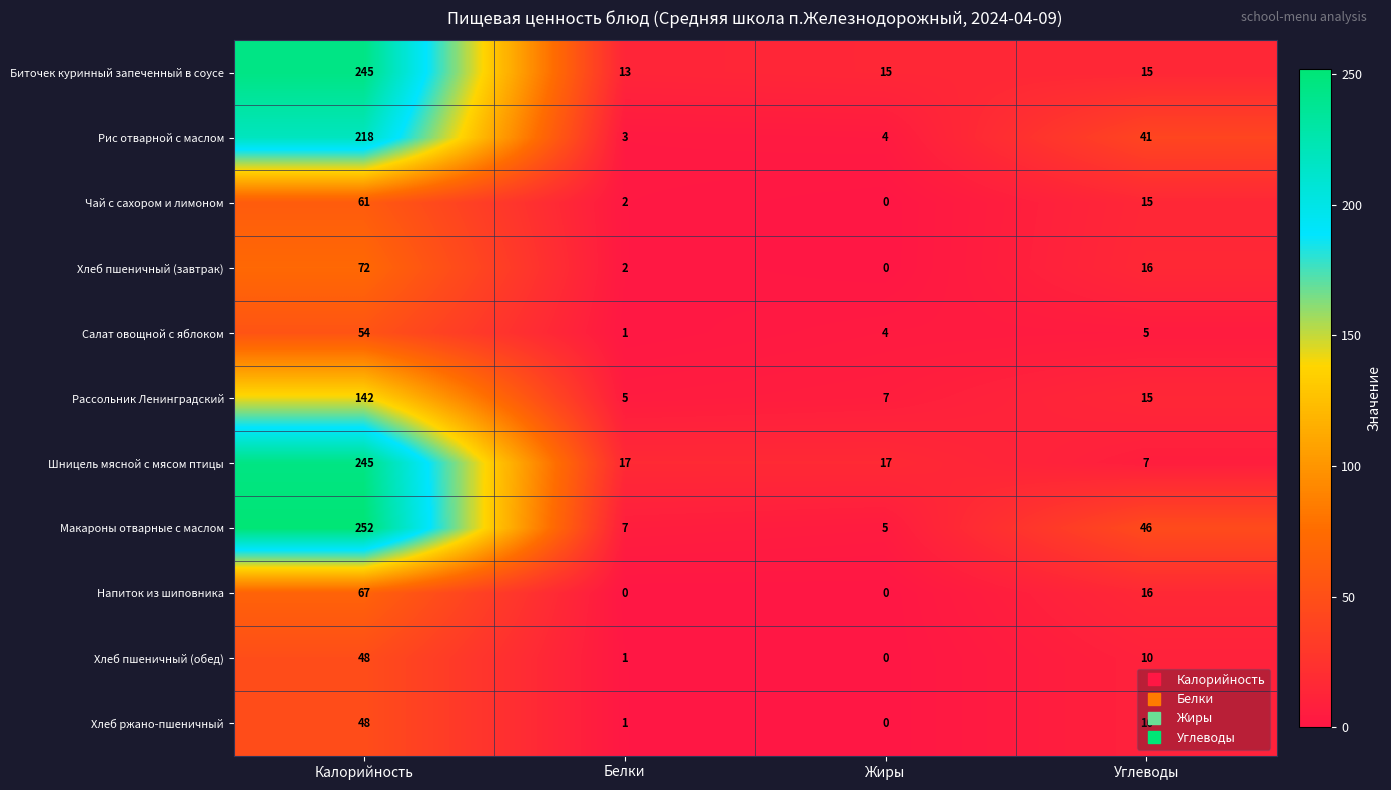

What is the difference between the highest and lowest values at Углеводы?

41